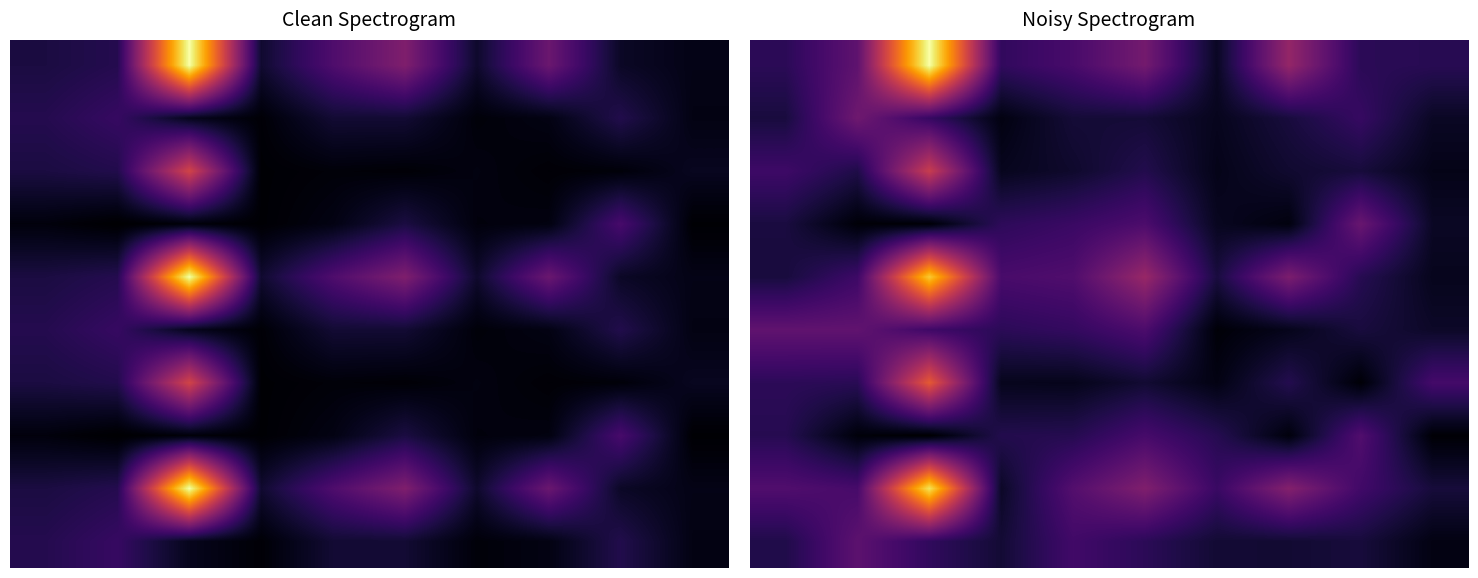

How many data points in 2 are less than 33?

5